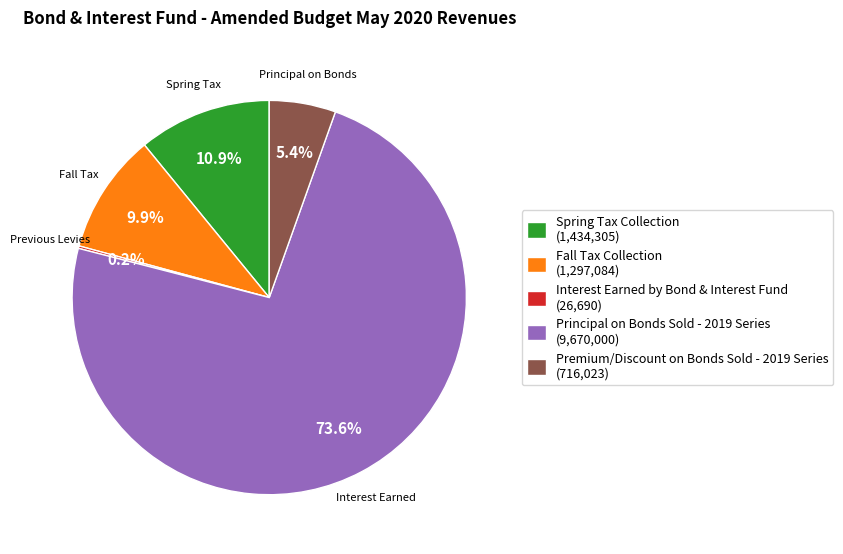

What is the total percentage of Premium/Discount on Bonds Sold - 2019 Series (716,023) and Principal on Bonds Sold - 2019 Series (9,670,000)?

79.0%